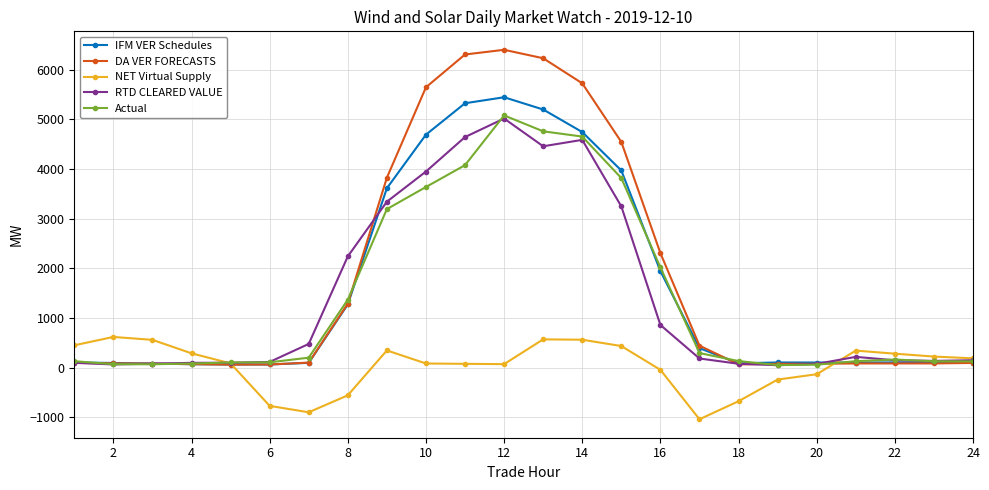

What is the greatest value displayed?

6396.4